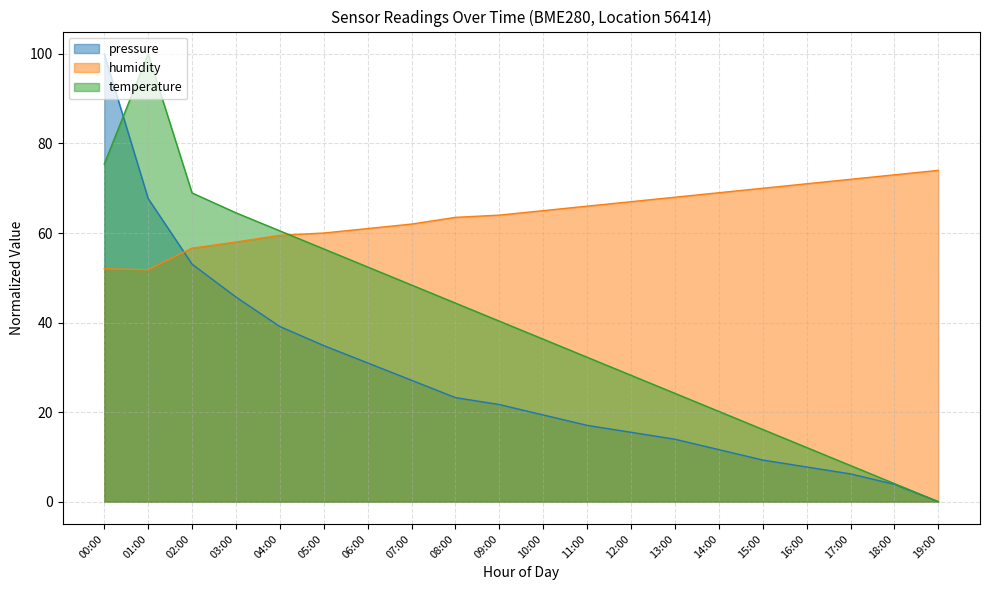

What is the sum of all pressure values?

548.1